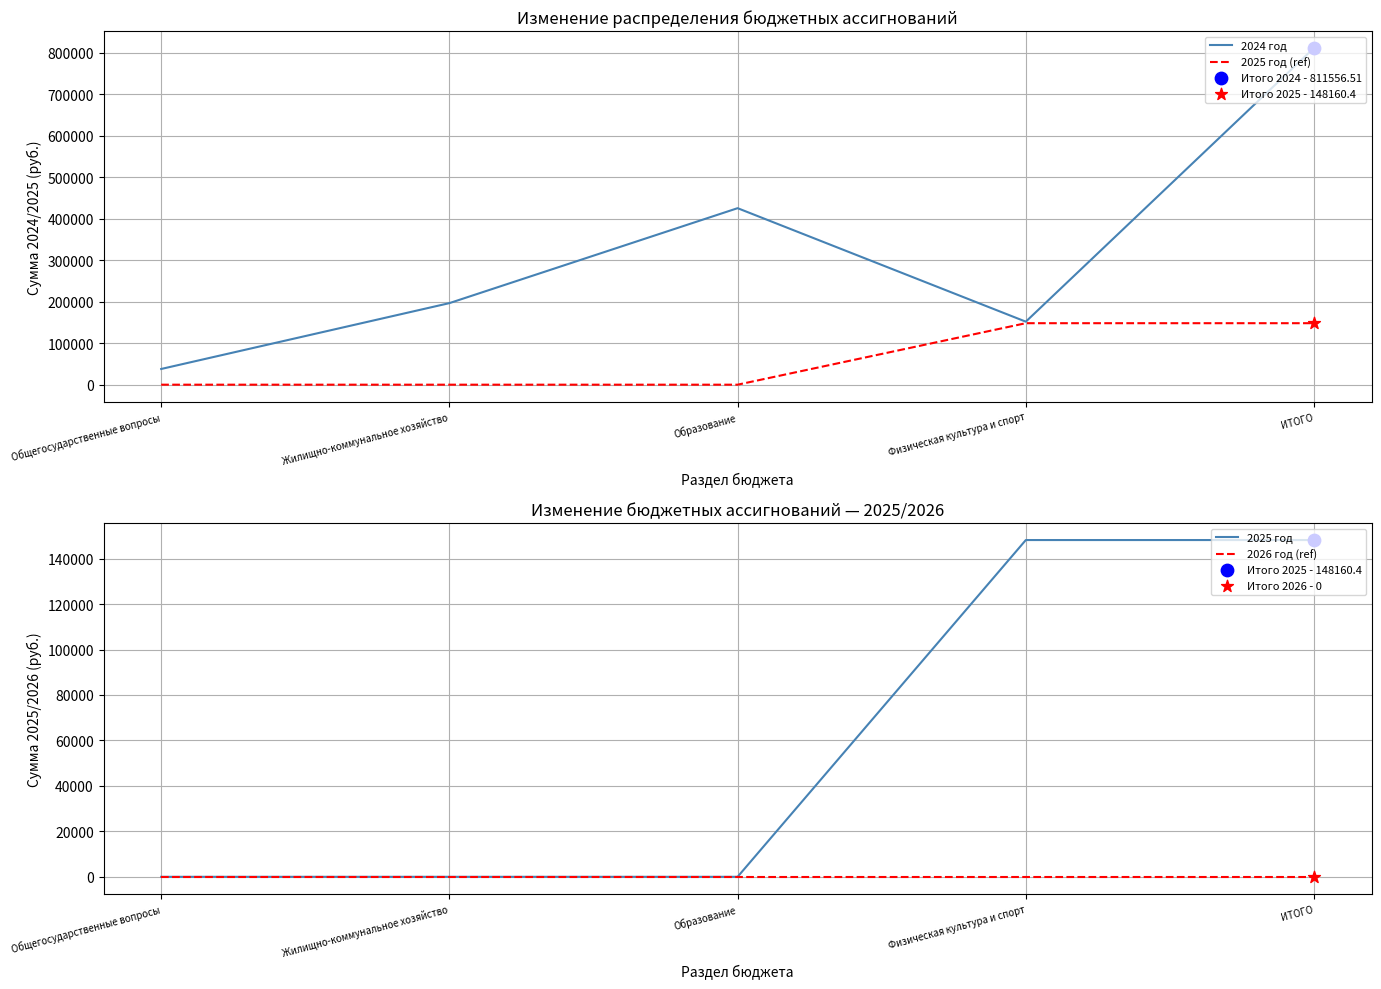

At how many categories does at least one series exceed 753501?

1